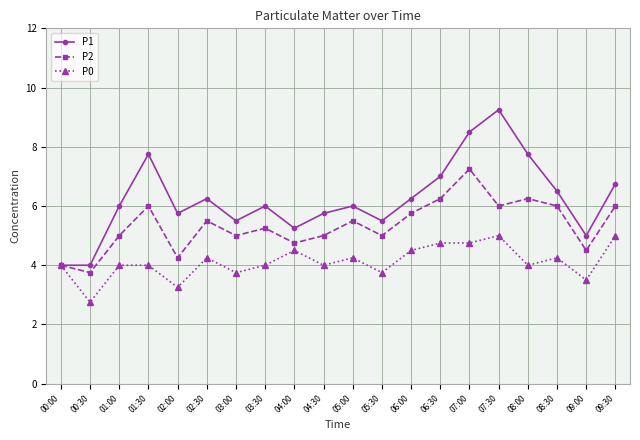

Does the chart display data point markers on the line(s)?

Yes